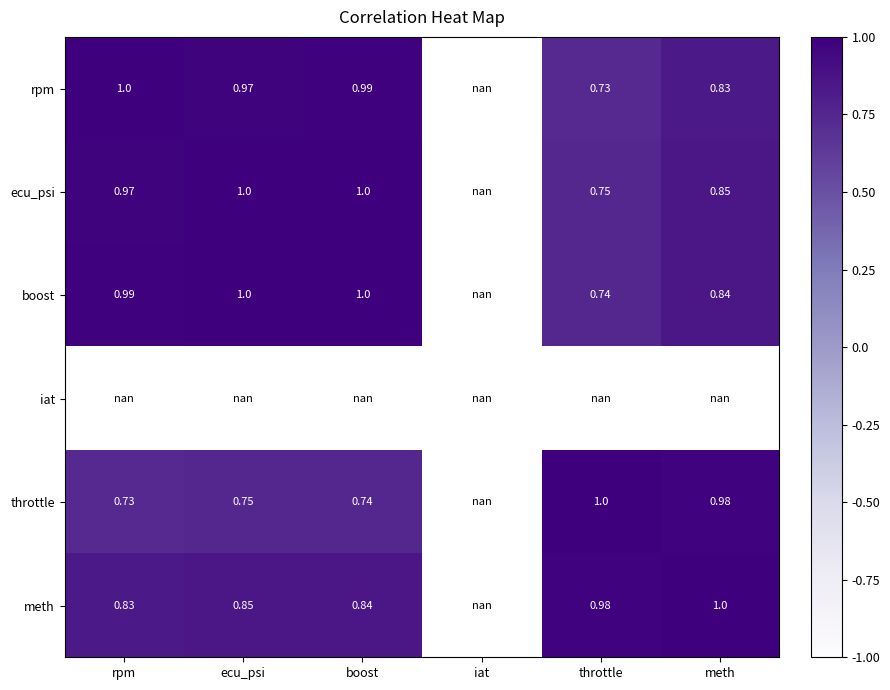

Is the value of ecu_psi at boost greater than the value of throttle at boost?

Yes